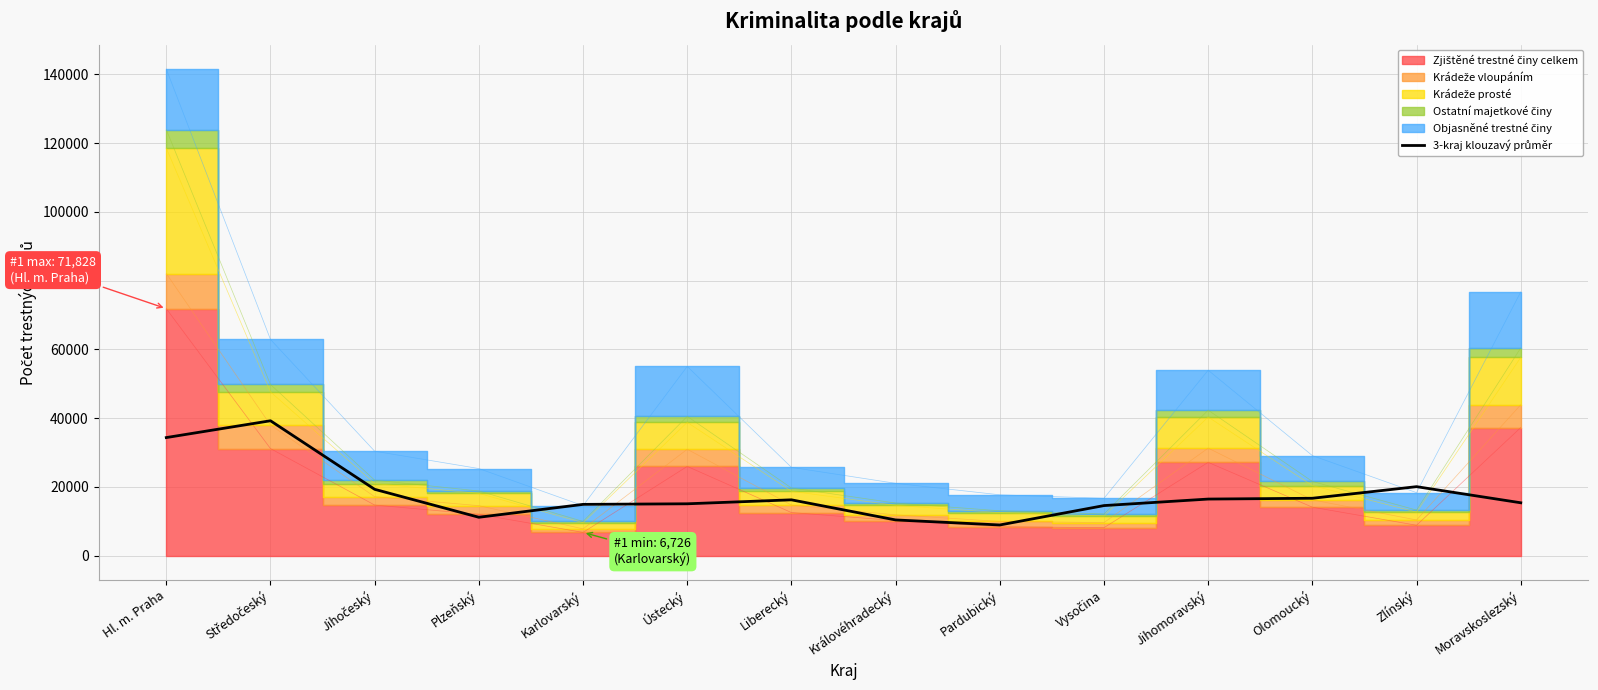

The chart shows a value of 11032.1 at Zlínský. True or false?

False